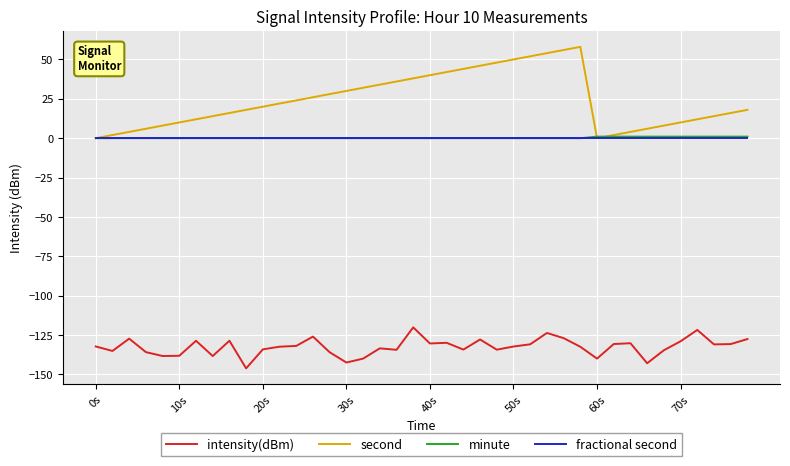

What is the minimum value shown in the chart?

-146.1